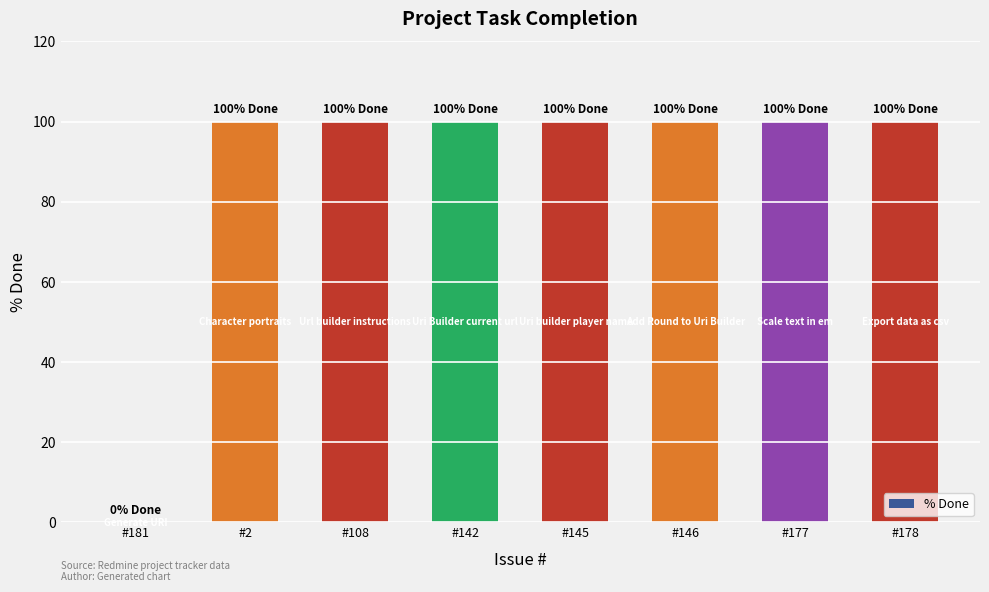

Is it true that the value at #142 is 147?

False